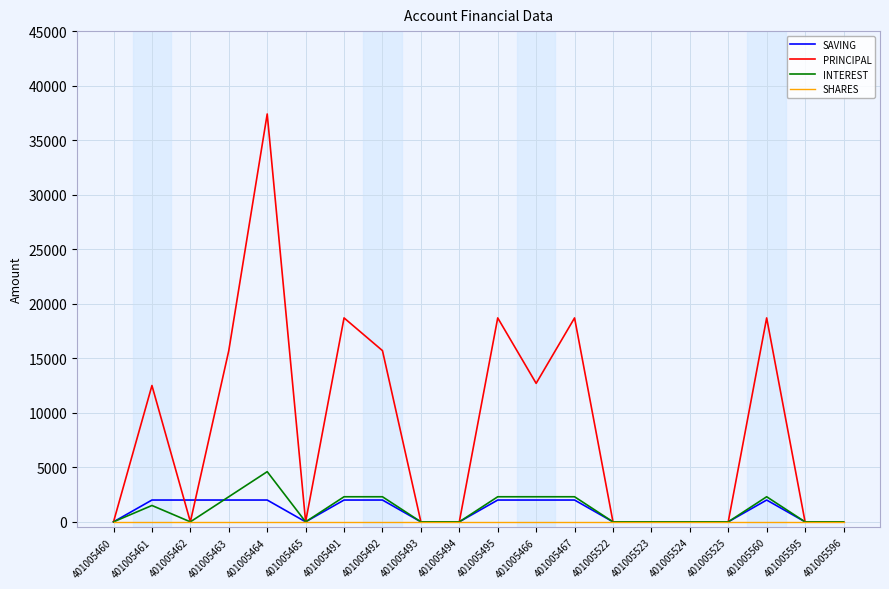

List the series in order of their peak value, highest first.

PRINCIPAL, INTEREST, SAVING, SHARES